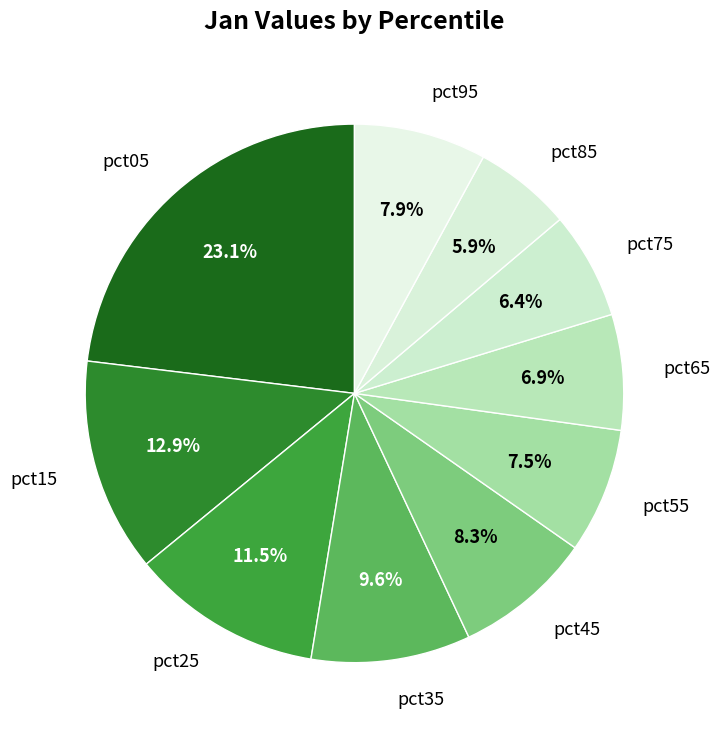

How many segments does this pie chart have?

10